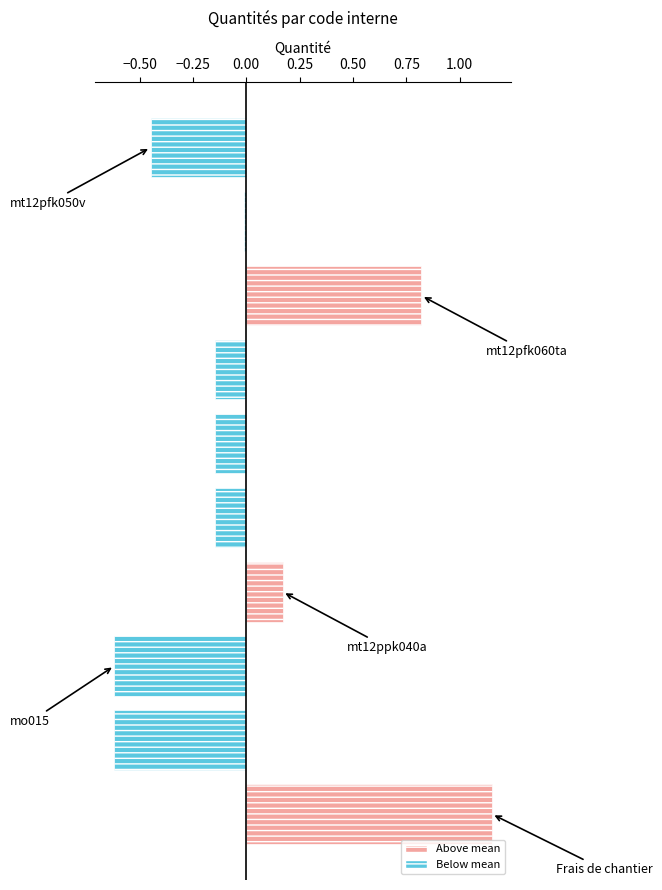

Is it true that the value at mt12psg220 is 0.1?

False